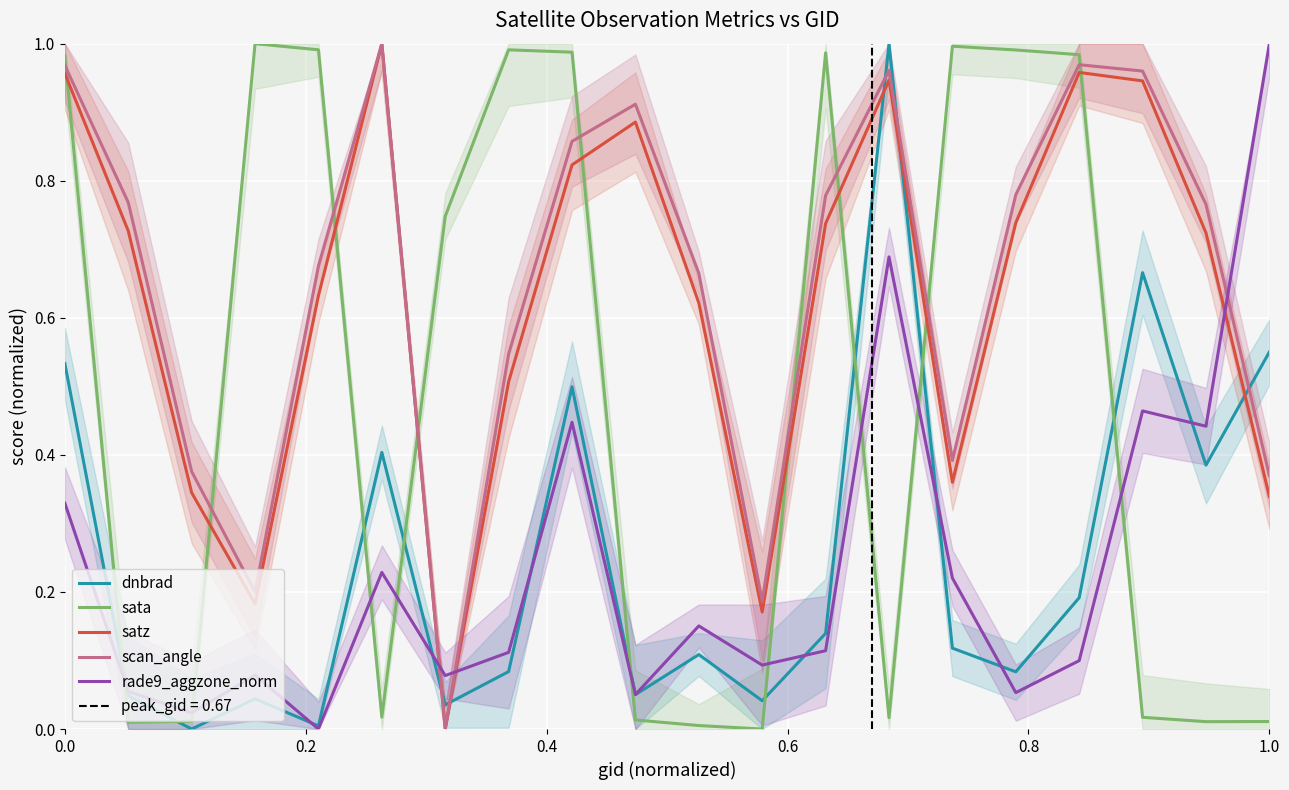

True or false: dnbrad has a value of 0.1 at 1.0.

False